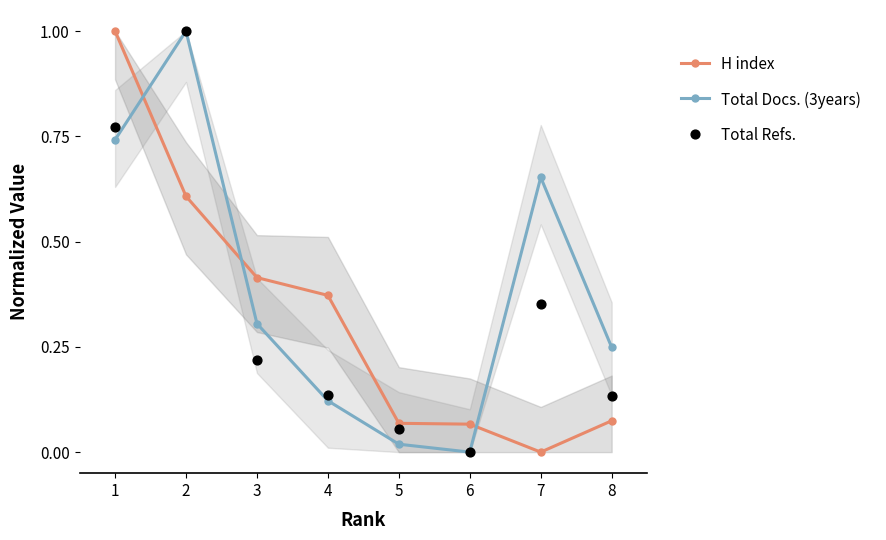

Which series reaches the maximum Y coordinate?

H index